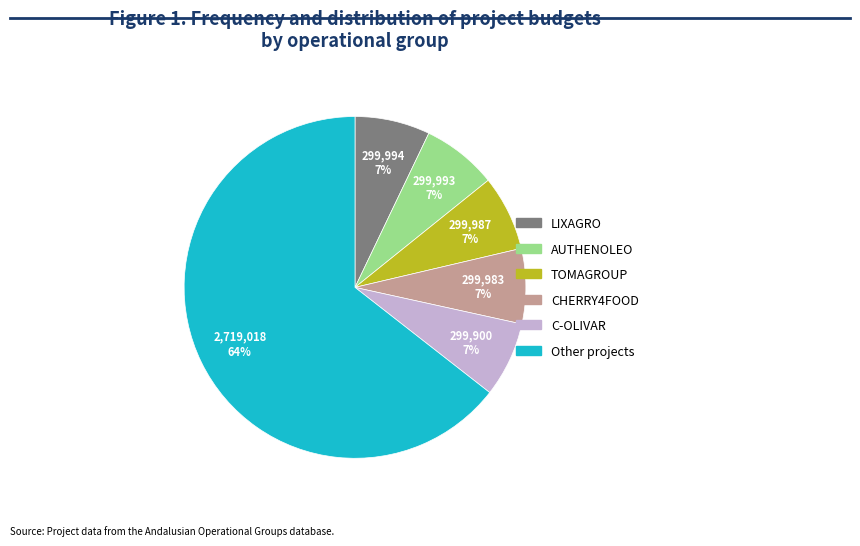

Is there a majority slice in this chart?

Yes